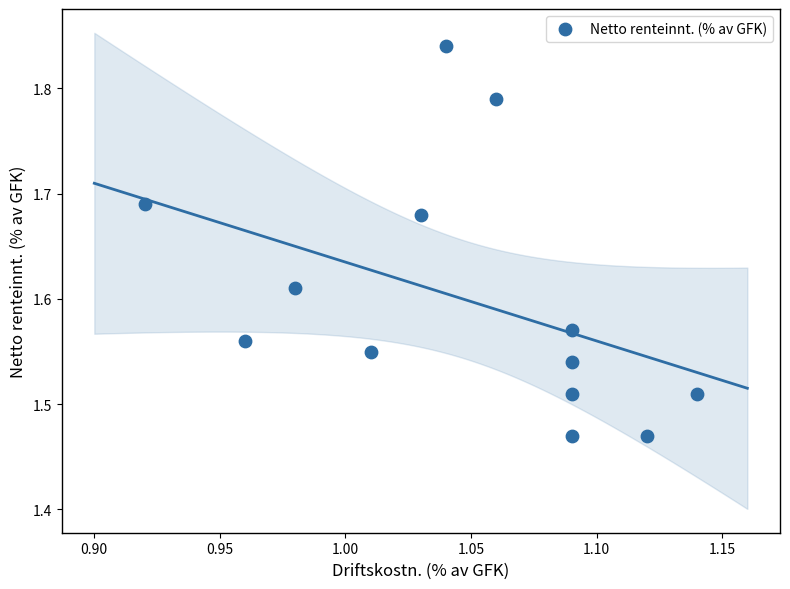

What is the range of Y values (max minus min)?

0.4